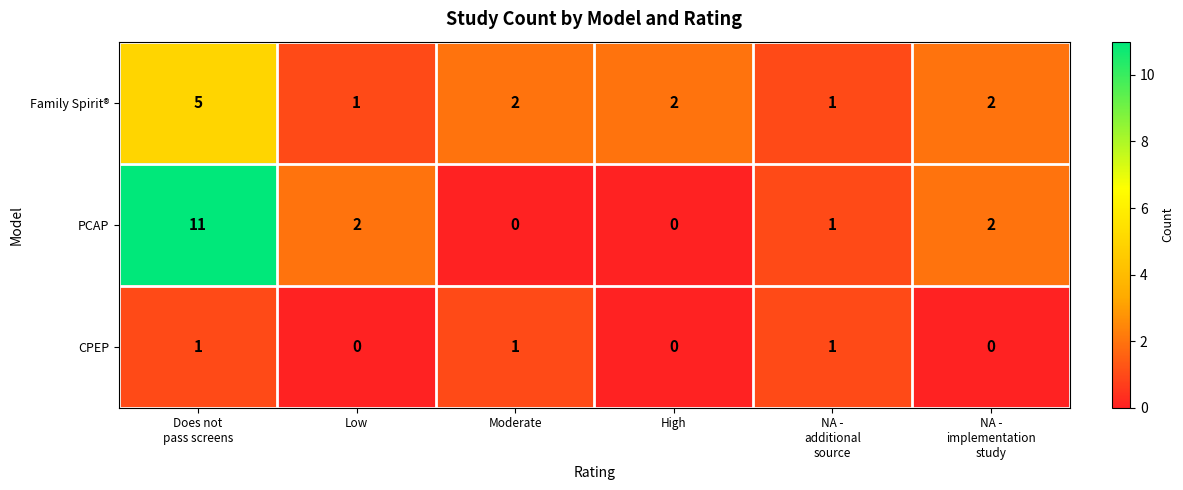

Rank the series by their average value, from lowest to highest.

CPEP, Family Spirit®, PCAP